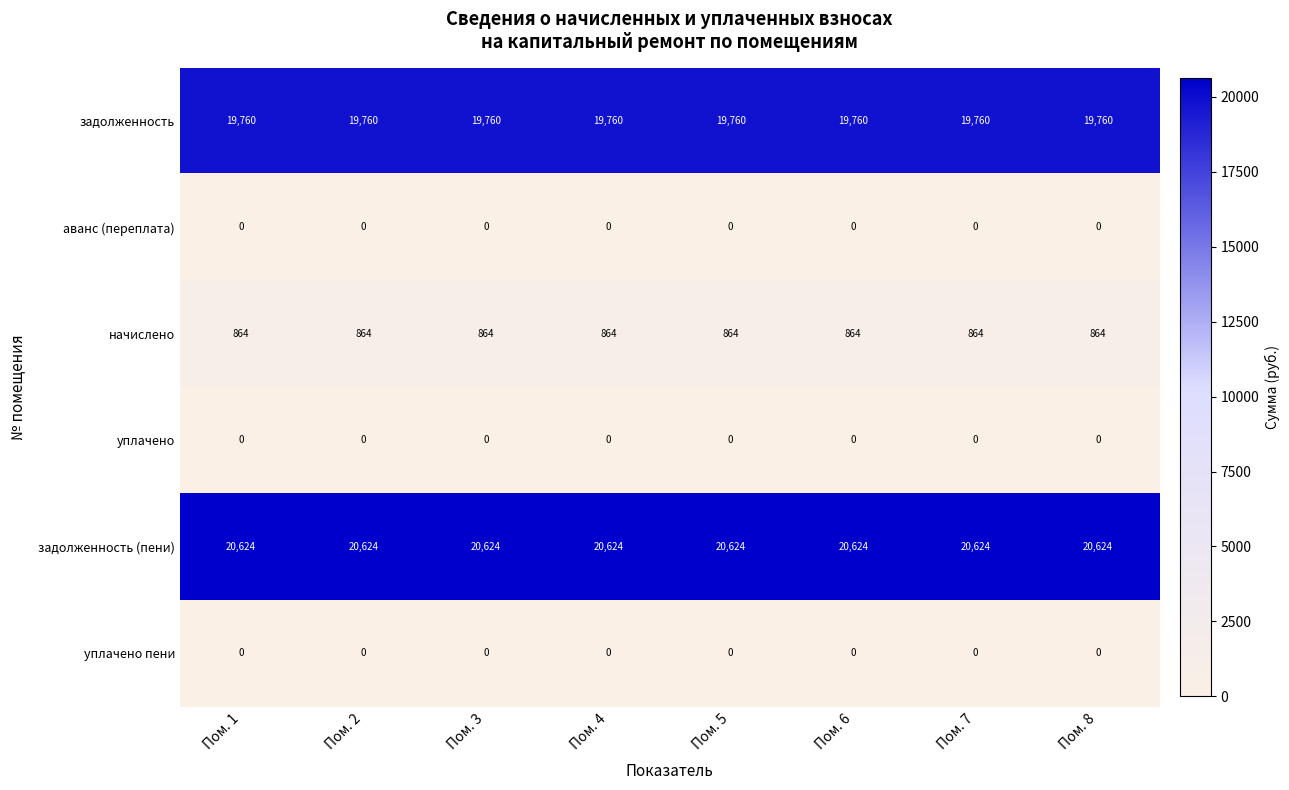

Is it true that уплачено equals 0 at Пом. 8?

True